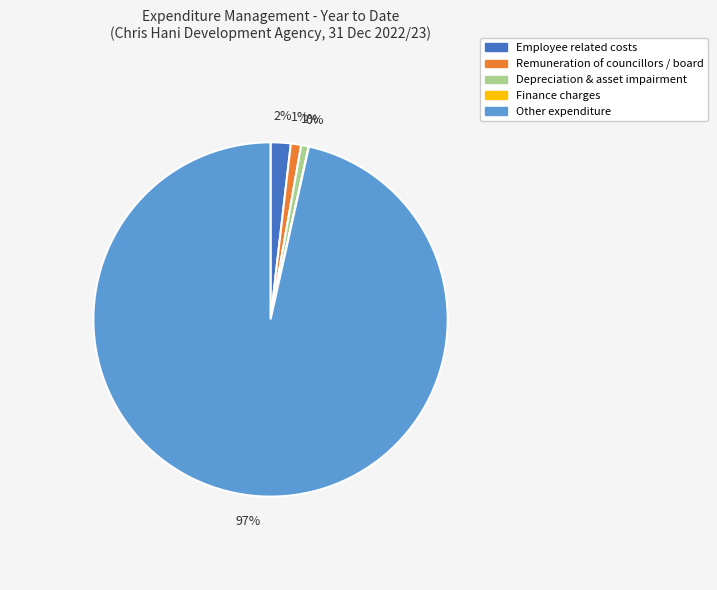

Is the sum of Depreciation & asset impairment and Employee related costs greater than half?

No